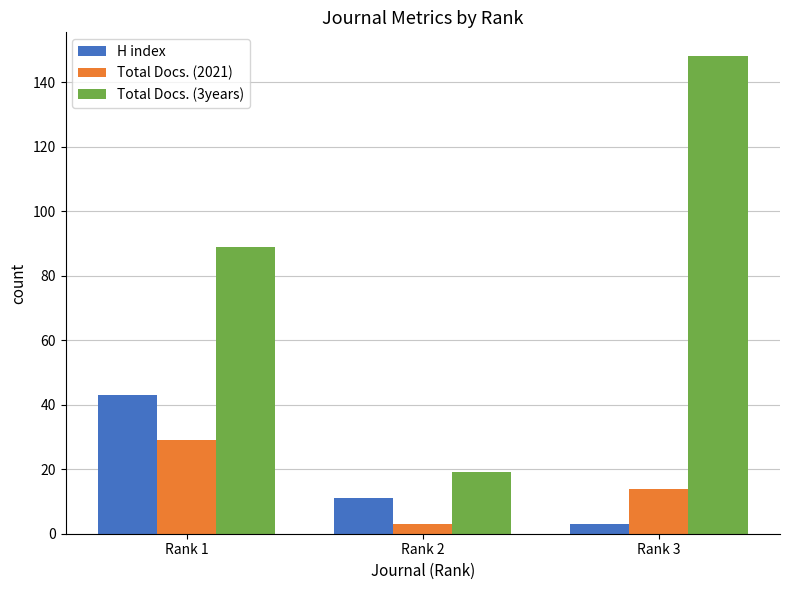

Between Rank 1 and Rank 2, which series saw the biggest shift?

Total Docs. (3years)